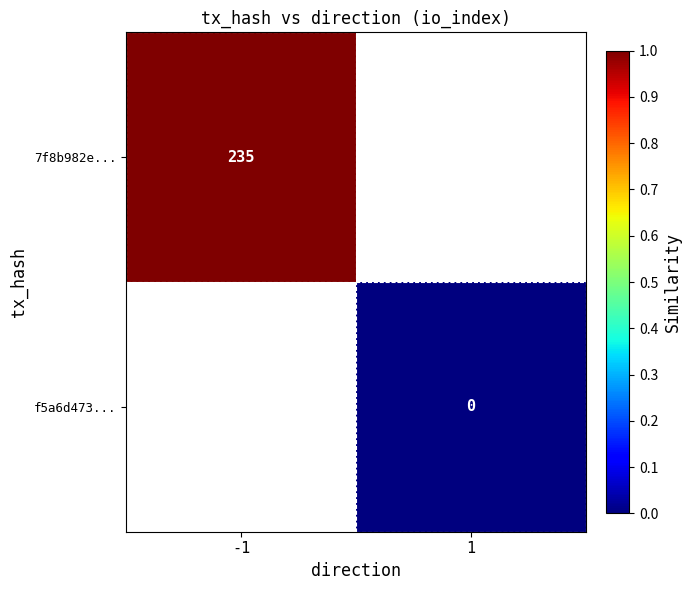

True or false: 7f8b982e... has a value of 235 at -1.

True